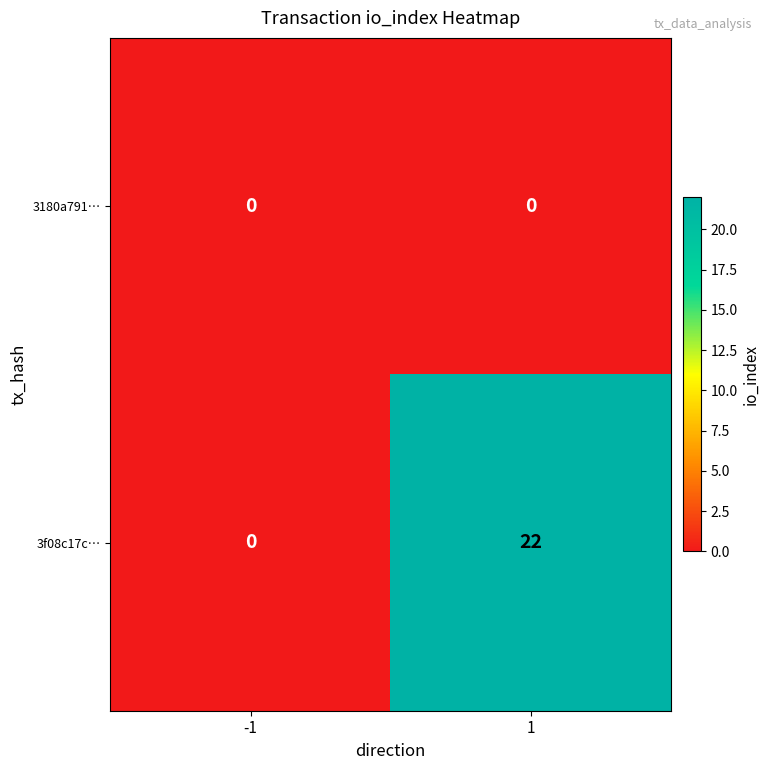

Reading left to right, what are all the values shown in this chart?

3180a791…: 0	0
3f08c17c…: 0	22